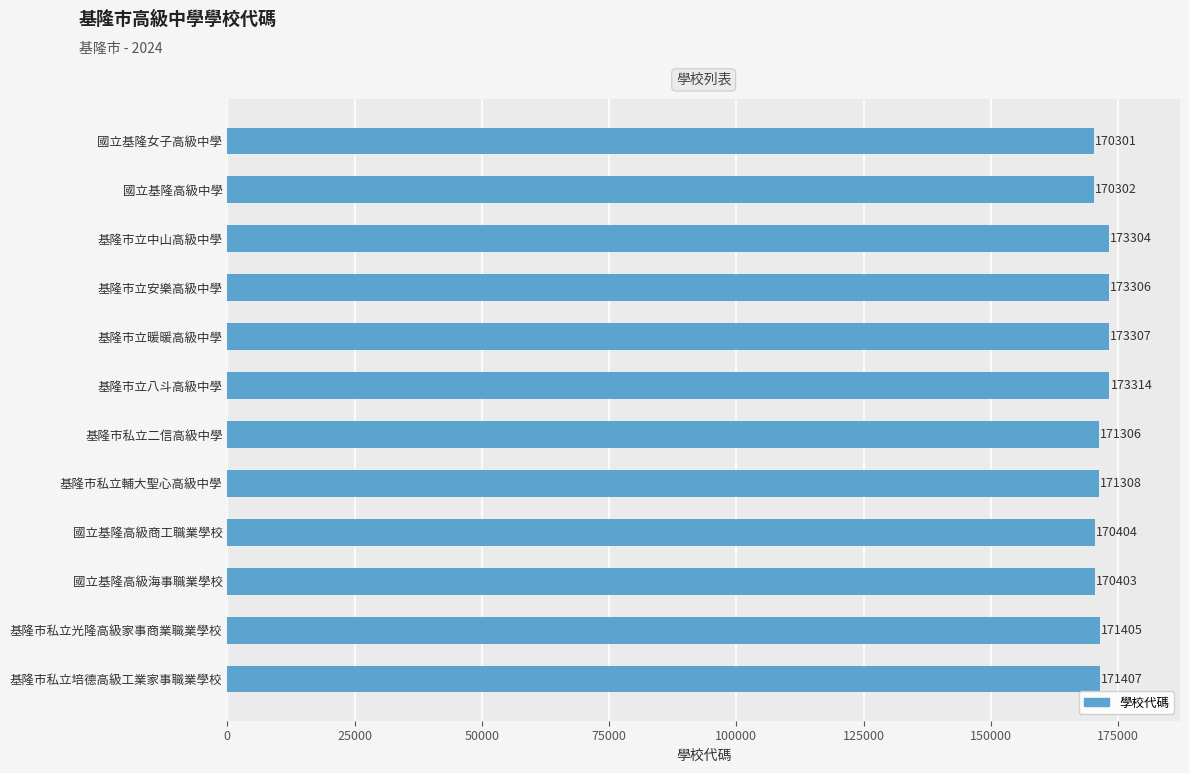

Reading top to bottom, list all the values displayed in this chart.

170301	170302	173304	173306	173307	173314	171306	171308	170404	170403	171405	171407